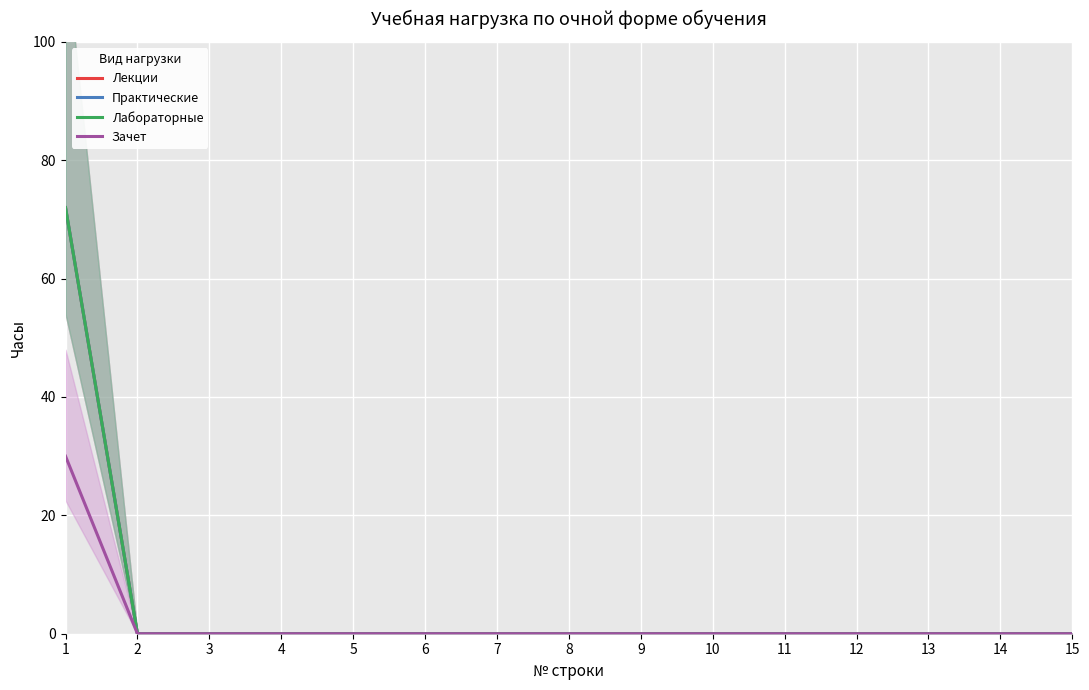

True or false: Лабораторные and Практические intersect in this chart.

False